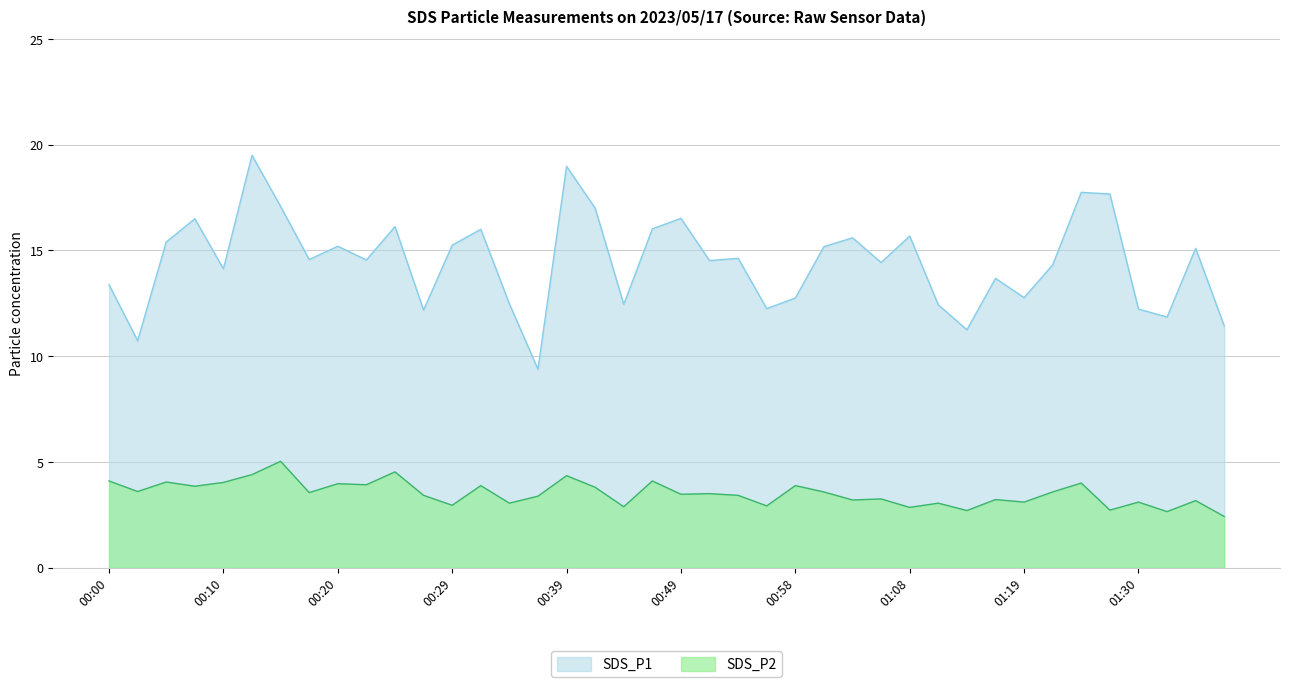

How many interior local valleys does the SDS_P1 series have?

13